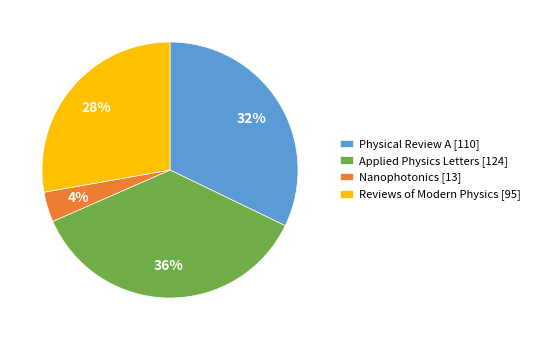

To the nearest percent, what is the combined percentage of Applied Physics Letters and Nanophotonics?

40%